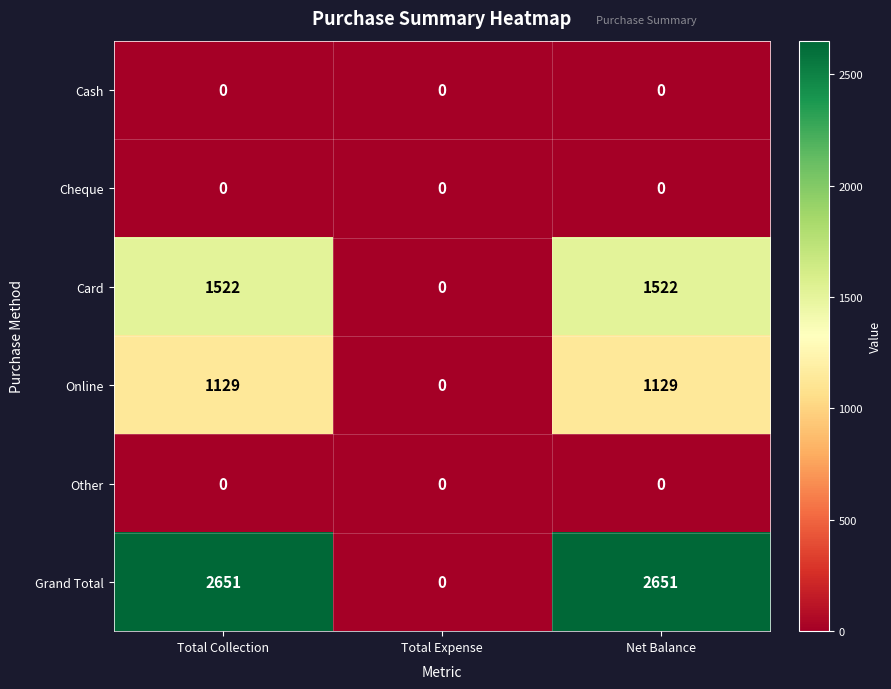

Is it true that Card equals 515 at Total Expense?

False